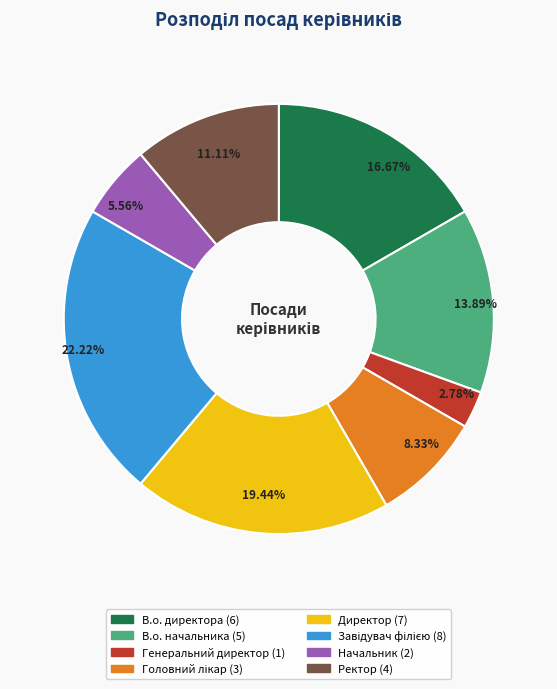

Approximately how many times larger is the value at В.о. директора compared to Ректор?

1.5